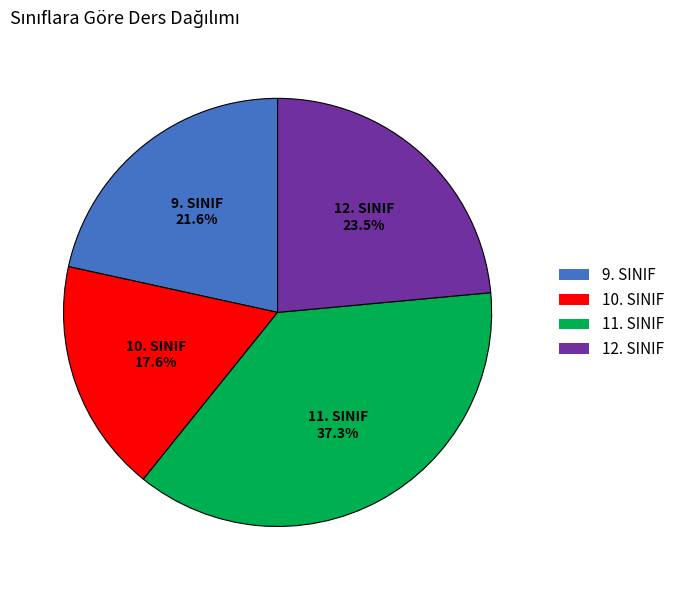

To the nearest percent, what is the average slice percentage?

25%